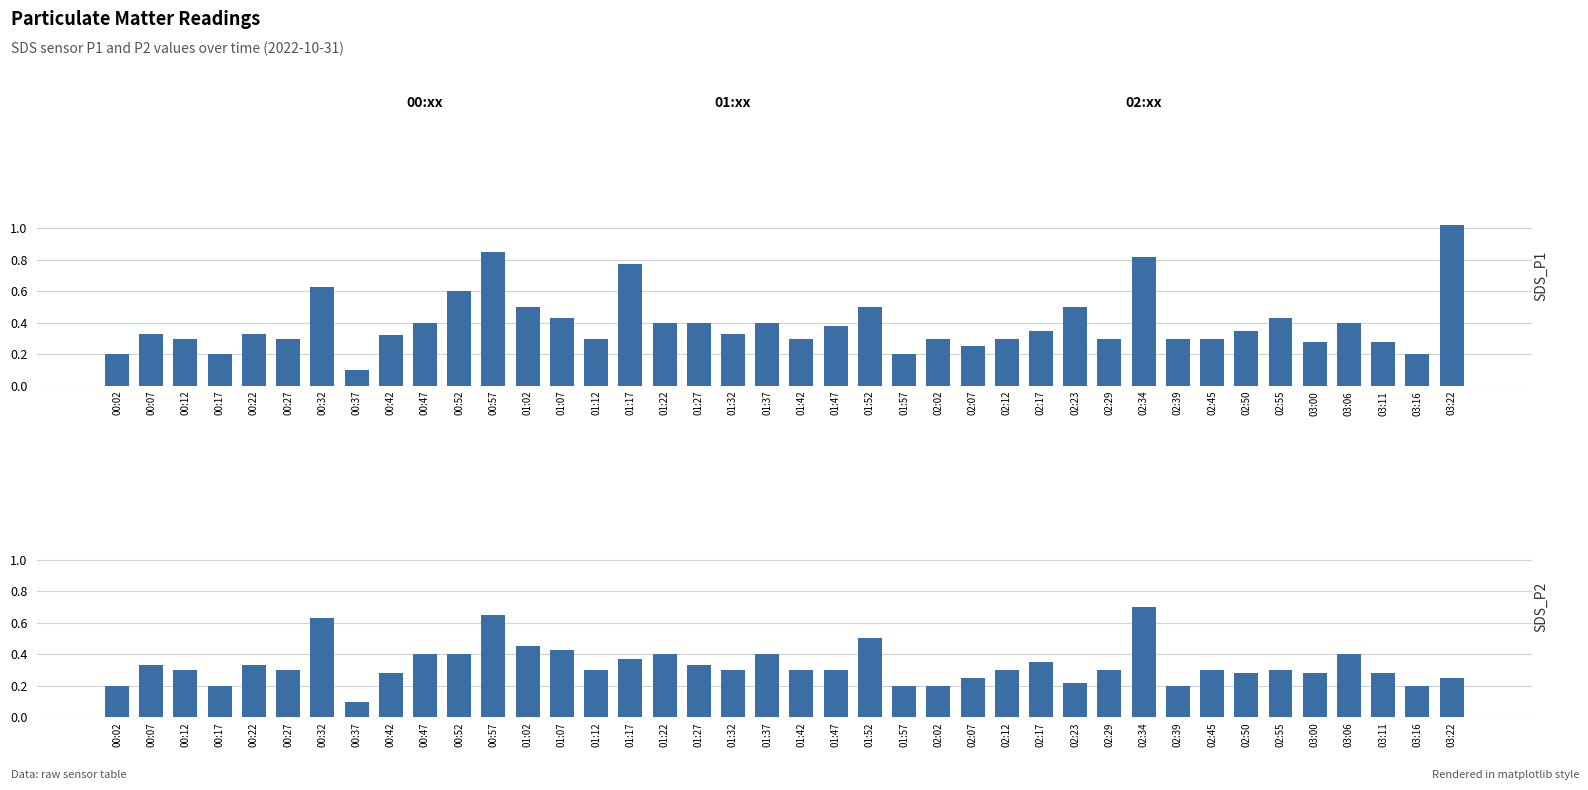

At how many categories does at least one series exceed 0?

40